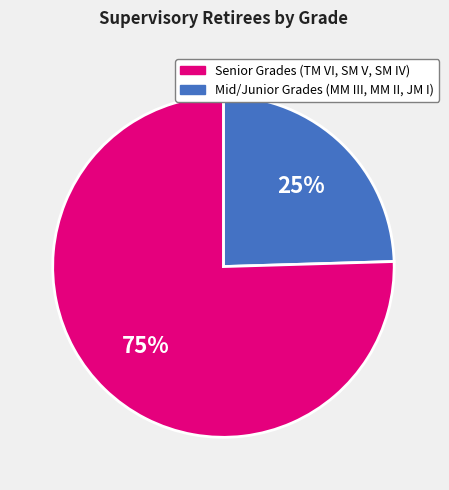

To the nearest percent, what is the average slice percentage?

50%